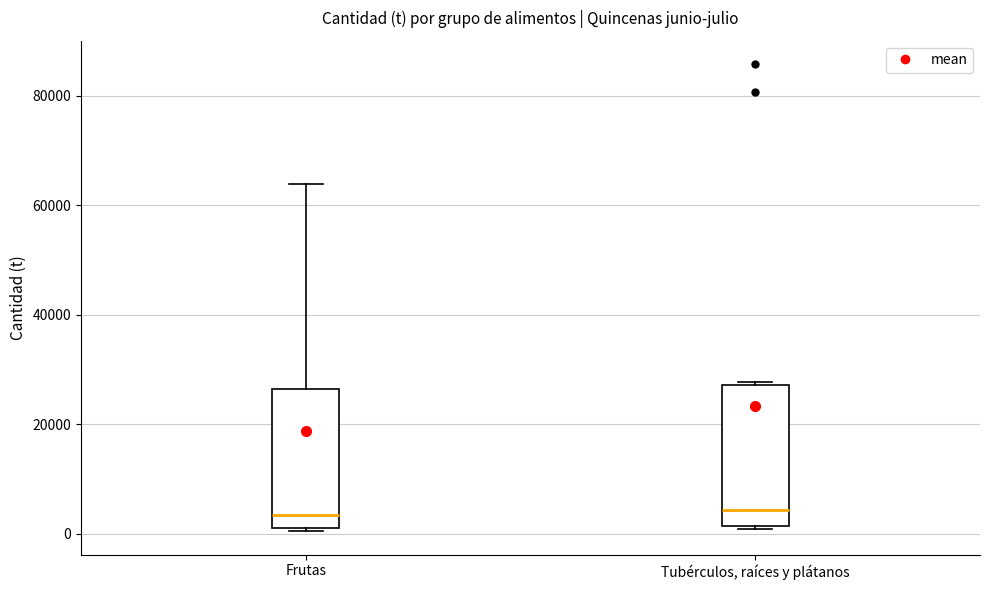

Where is the upper edge of the box for Frutas on the y-axis? The values are not printed on the chart, so give them approximately, as read against the axis.

26000